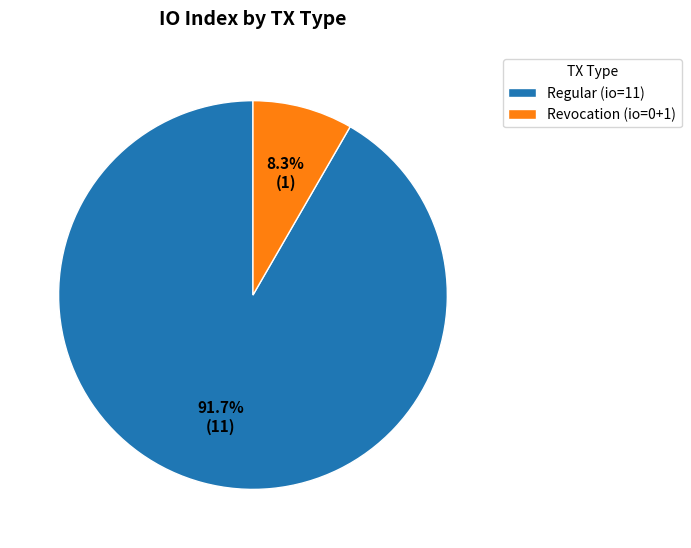

Is there a majority slice in this chart?

Yes